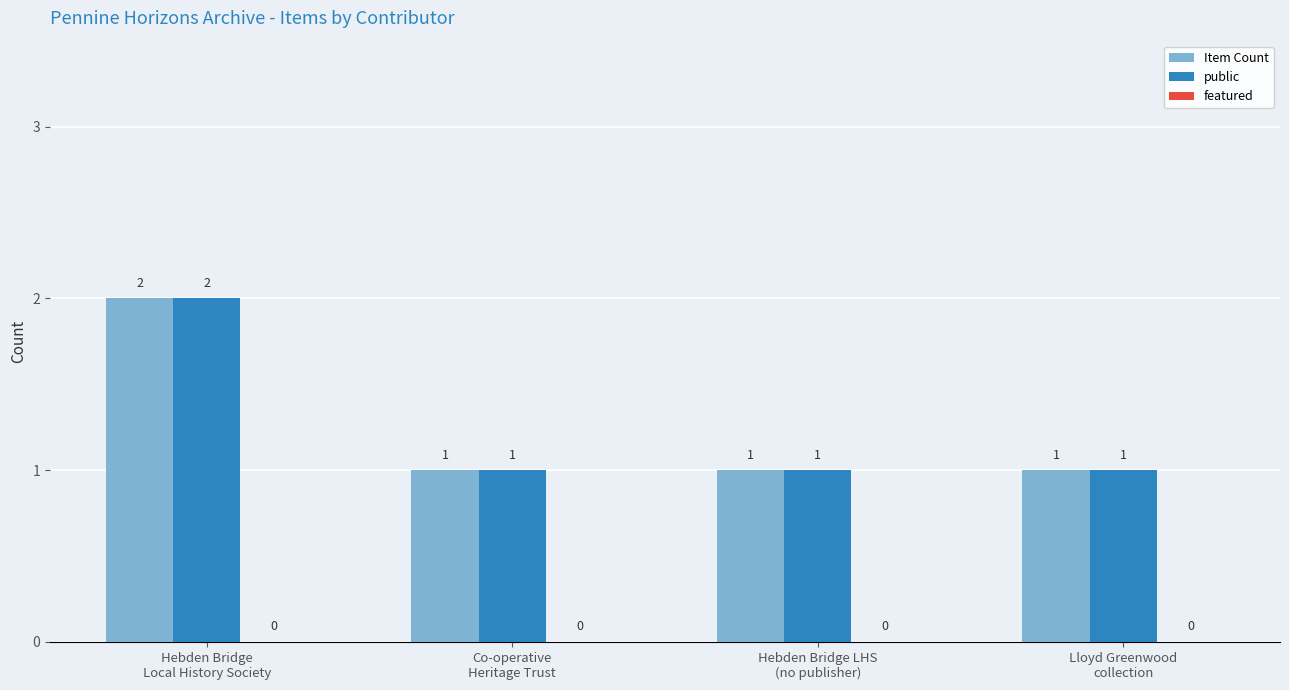

Are the bars horizontal?

No